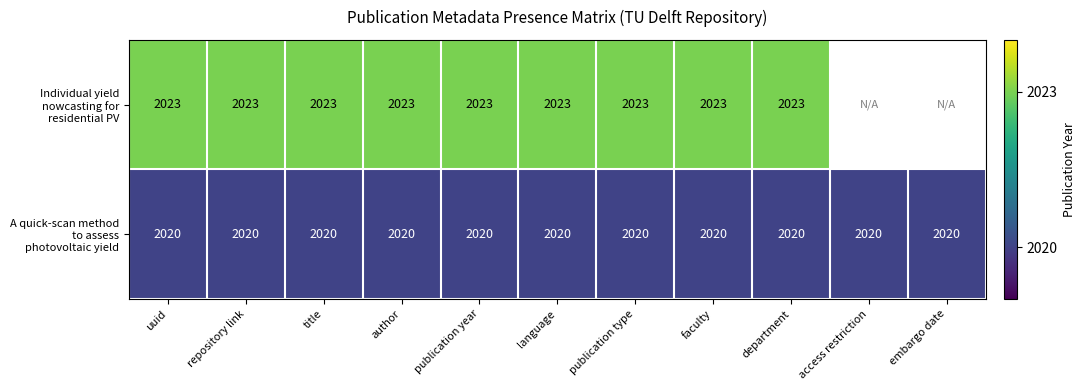

What is the smallest value displayed?

2020.0